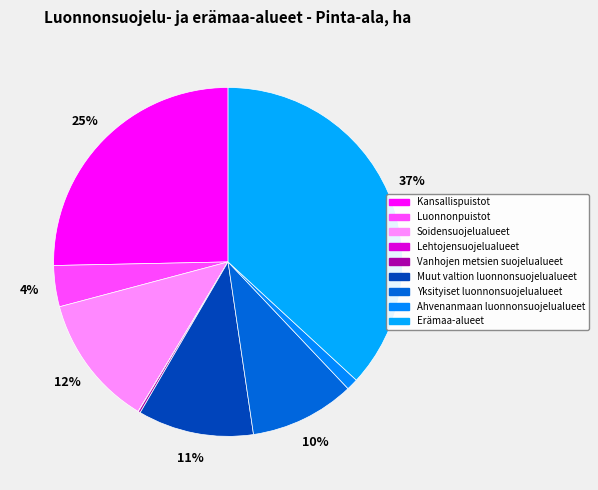

Combined, what portion of the pie is Yksityiset luonnonsuojelualueet and Vanhojen metsien suojelualueet?

9.9%